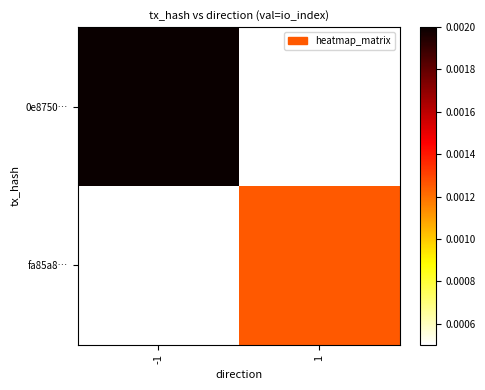

At 1, list the series in order from smallest to largest.

0e8750…, fa85a8…